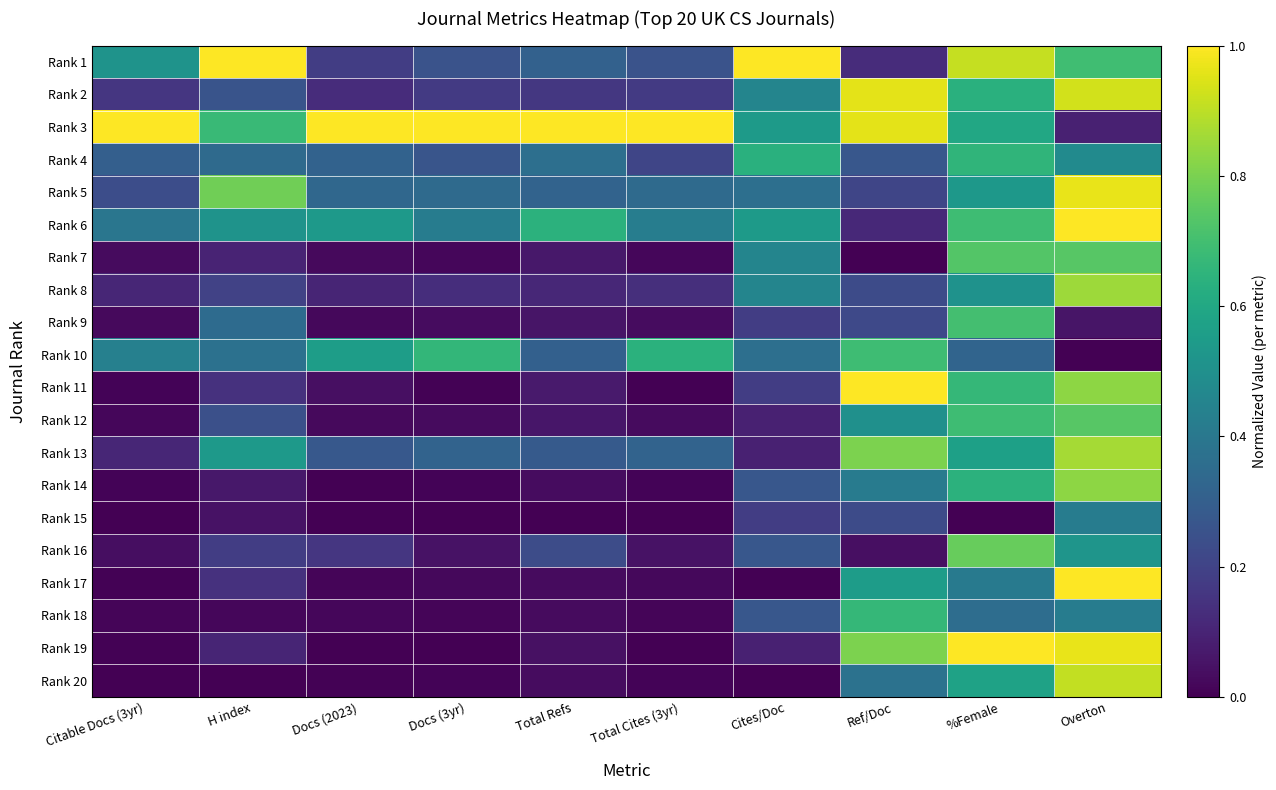

Reading left to right, transcribe all the data shown in this chart.

Rank 1: Citable Docs (3yr)=0.5	H index=1.0	Docs (2023)=0.2	Docs (3yr)=0.3	Total Refs=0.3	Total Cites (3yr)=0.3	Cites/Doc=1.0	Ref/Doc=0.1	%Female=0.9	Overton=0.7
Rank 2: Citable Docs (3yr)=0.2	H index=0.3	Docs (2023)=0.1	Docs (3yr)=0.2	Total Refs=0.2	Total Cites (3yr)=0.2	Cites/Doc=0.5	Ref/Doc=1.0	%Female=0.6	Overton=0.9
Rank 3: Citable Docs (3yr)=1.0	H index=0.7	Docs (2023)=1.0	Docs (3yr)=1.0	Total Refs=1.0	Total Cites (3yr)=1.0	Cites/Doc=0.5	Ref/Doc=1.0	%Female=0.6	Overton=0.1
Rank 4: Citable Docs (3yr)=0.3	H index=0.3	Docs (2023)=0.3	Docs (3yr)=0.3	Total Refs=0.4	Total Cites (3yr)=0.2	Cites/Doc=0.6	Ref/Doc=0.3	%Female=0.7	Overton=0.5
Rank 5: Citable Docs (3yr)=0.2	H index=0.8	Docs (2023)=0.3	Docs (3yr)=0.3	Total Refs=0.3	Total Cites (3yr)=0.3	Cites/Doc=0.4	Ref/Doc=0.2	%Female=0.5	Overton=1.0
Rank 6: Citable Docs (3yr)=0.4	H index=0.5	Docs (2023)=0.5	Docs (3yr)=0.4	Total Refs=0.6	Total Cites (3yr)=0.4	Cites/Doc=0.5	Ref/Doc=0.1	%Female=0.7	Overton=1.0
Rank 7: Citable Docs (3yr)=0.0	H index=0.1	Docs (2023)=0.0	Docs (3yr)=0.0	Total Refs=0.1	Total Cites (3yr)=0.0	Cites/Doc=0.5	Ref/Doc=0.0	%Female=0.7	Overton=0.7
Rank 8: Citable Docs (3yr)=0.1	H index=0.2	Docs (2023)=0.1	Docs (3yr)=0.1	Total Refs=0.1	Total Cites (3yr)=0.1	Cites/Doc=0.5	Ref/Doc=0.2	%Female=0.5	Overton=0.9
Rank 9: Citable Docs (3yr)=0.0	H index=0.3	Docs (2023)=0.0	Docs (3yr)=0.0	Total Refs=0.1	Total Cites (3yr)=0.0	Cites/Doc=0.2	Ref/Doc=0.2	%Female=0.7	Overton=0.1
Rank 10: Citable Docs (3yr)=0.4	H index=0.4	Docs (2023)=0.6	Docs (3yr)=0.7	Total Refs=0.3	Total Cites (3yr)=0.6	Cites/Doc=0.4	Ref/Doc=0.7	%Female=0.3	Overton=0.0
Rank 11: Citable Docs (3yr)=0.0	H index=0.1	Docs (2023)=0.0	Docs (3yr)=0.0	Total Refs=0.1	Total Cites (3yr)=0.0	Cites/Doc=0.2	Ref/Doc=1.0	%Female=0.7	Overton=0.8
Rank 12: Citable Docs (3yr)=0.0	H index=0.2	Docs (2023)=0.0	Docs (3yr)=0.0	Total Refs=0.1	Total Cites (3yr)=0.0	Cites/Doc=0.1	Ref/Doc=0.5	%Female=0.7	Overton=0.7
Rank 13: Citable Docs (3yr)=0.1	H index=0.5	Docs (2023)=0.3	Docs (3yr)=0.3	Total Refs=0.3	Total Cites (3yr)=0.3	Cites/Doc=0.1	Ref/Doc=0.8	%Female=0.6	Overton=0.9
Rank 14: Citable Docs (3yr)=0.0	H index=0.1	Docs (2023)=0.0	Docs (3yr)=0.0	Total Refs=0.0	Total Cites (3yr)=0.0	Cites/Doc=0.3	Ref/Doc=0.4	%Female=0.6	Overton=0.8
Rank 15: Citable Docs (3yr)=0.0	H index=0.1	Docs (2023)=0.0	Docs (3yr)=0.0	Total Refs=0.0	Total Cites (3yr)=0.0	Cites/Doc=0.2	Ref/Doc=0.2	%Female=0.0	Overton=0.4
Rank 16: Citable Docs (3yr)=0.0	H index=0.2	Docs (2023)=0.2	Docs (3yr)=0.0	Total Refs=0.2	Total Cites (3yr)=0.0	Cites/Doc=0.3	Ref/Doc=0.0	%Female=0.8	Overton=0.5
Rank 17: Citable Docs (3yr)=0.0	H index=0.1	Docs (2023)=0.0	Docs (3yr)=0.0	Total Refs=0.0	Total Cites (3yr)=0.0	Cites/Doc=0.0	Ref/Doc=0.6	%Female=0.4	Overton=1.0
Rank 18: Citable Docs (3yr)=0.0	H index=0.0	Docs (2023)=0.0	Docs (3yr)=0.0	Total Refs=0.0	Total Cites (3yr)=0.0	Cites/Doc=0.3	Ref/Doc=0.7	%Female=0.4	Overton=0.4
Rank 19: Citable Docs (3yr)=0.0	H index=0.1	Docs (2023)=0.0	Docs (3yr)=0.0	Total Refs=0.0	Total Cites (3yr)=0.0	Cites/Doc=0.1	Ref/Doc=0.8	%Female=1.0	Overton=1.0
Rank 20: Citable Docs (3yr)=0.0	H index=0.0	Docs (2023)=0.0	Docs (3yr)=0.0	Total Refs=0.0	Total Cites (3yr)=0.0	Cites/Doc=0.0	Ref/Doc=0.4	%Female=0.6	Overton=0.9